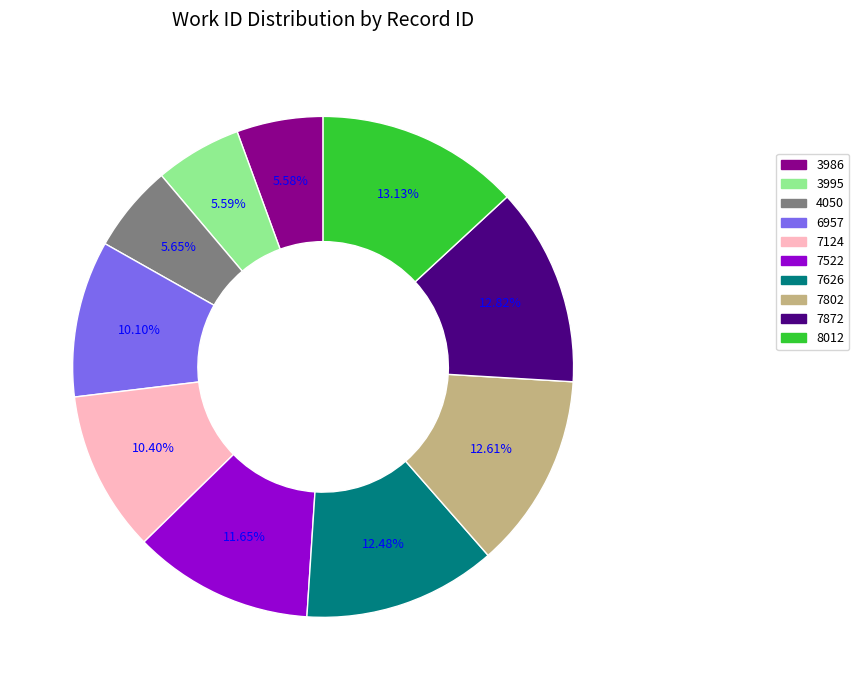

What is the total percentage of 6957 and 8012?

23.2%